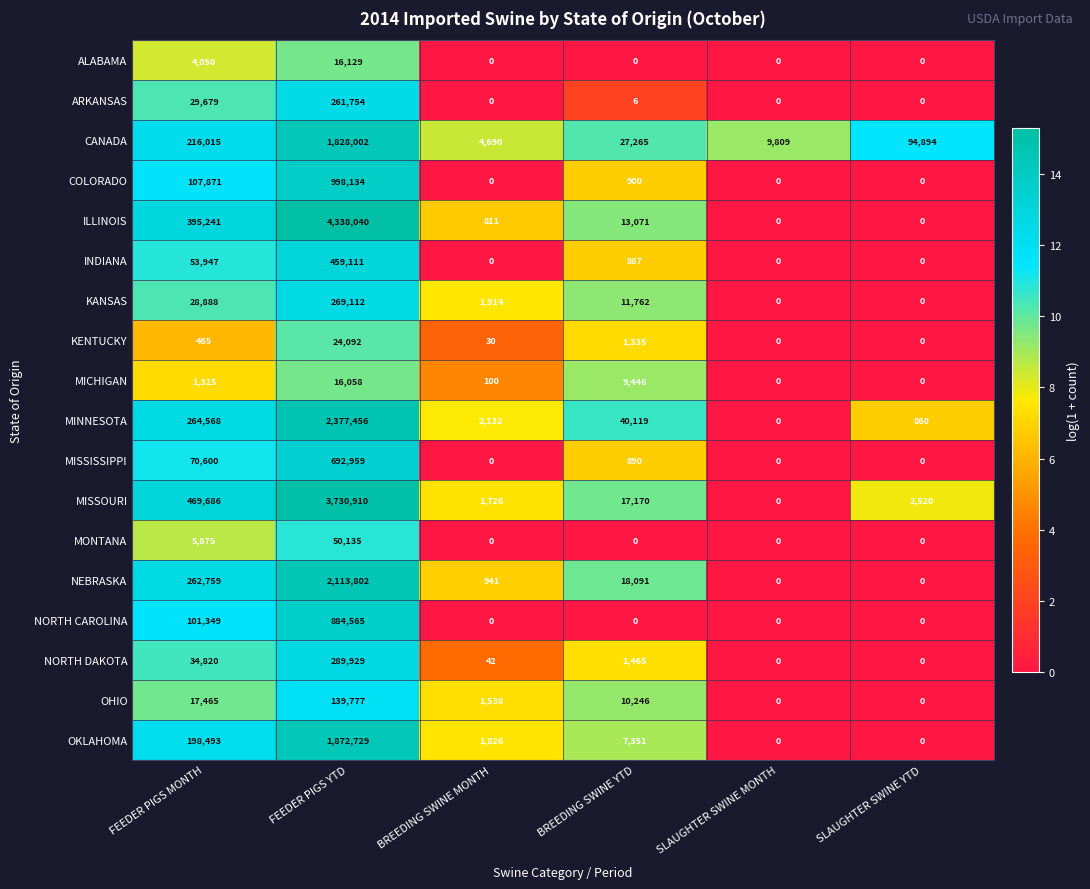

What is the sum of the COLORADO values at FEEDER PIGS MONTH and BREEDING SWINE MONTH?

107871